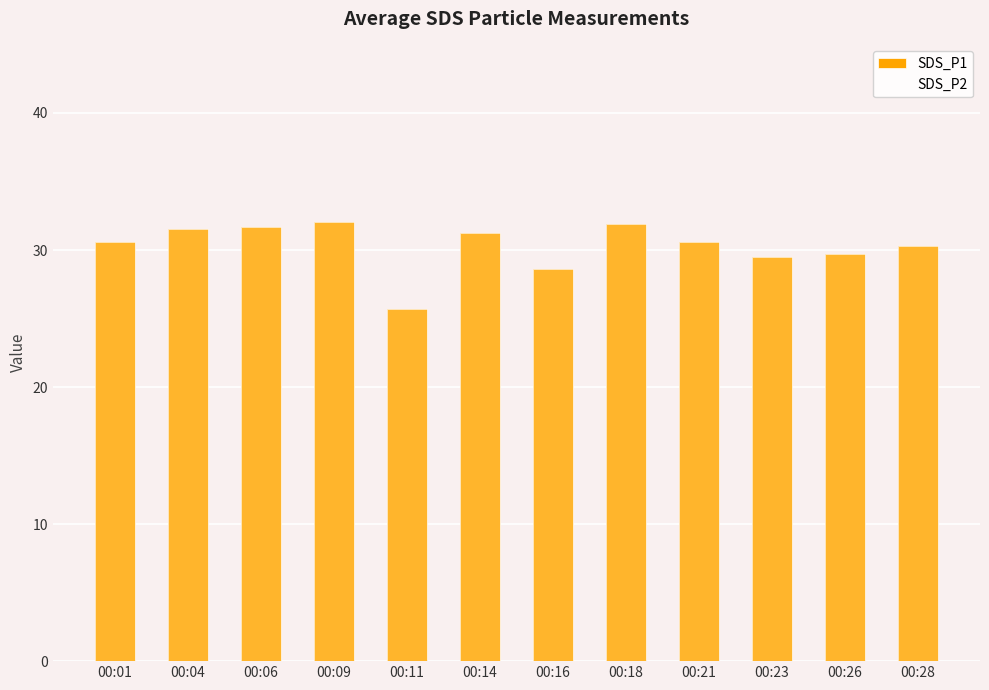

What is the difference between the highest and lowest values at 00:11?

12.1